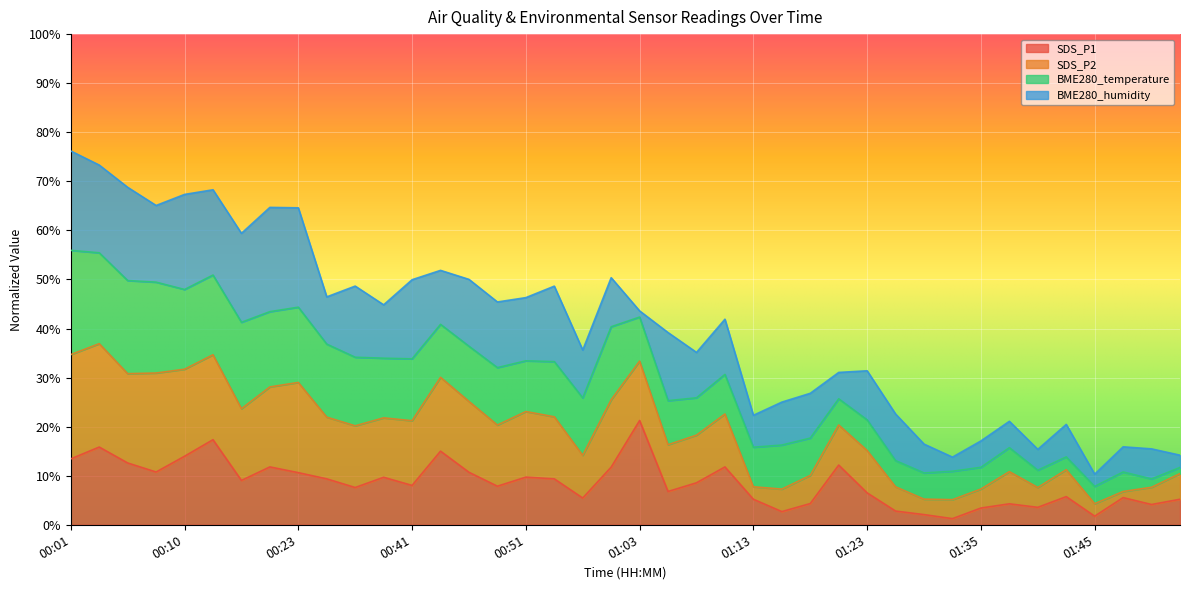

What is the smallest value displayed?

1.2